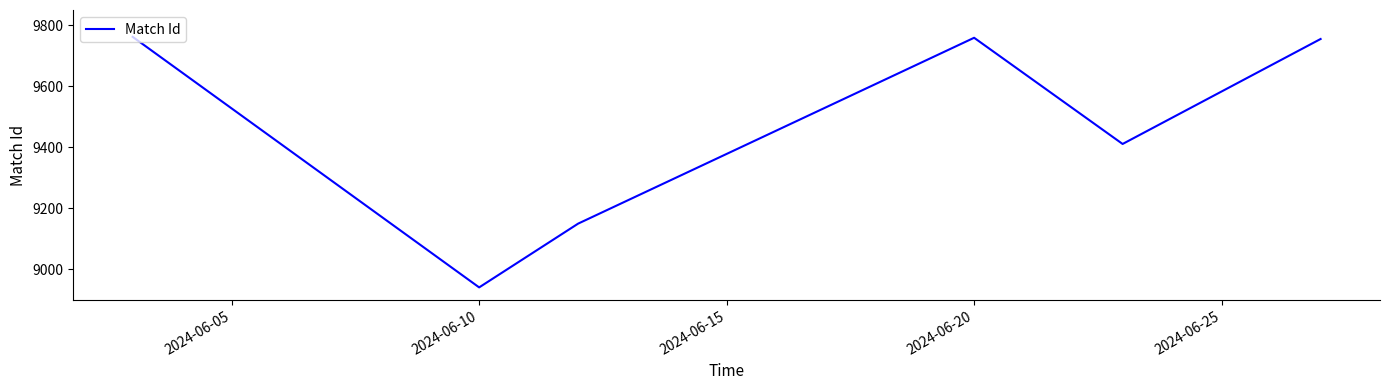

How many interior local valleys (lower than both neighbors) does the data have?

2